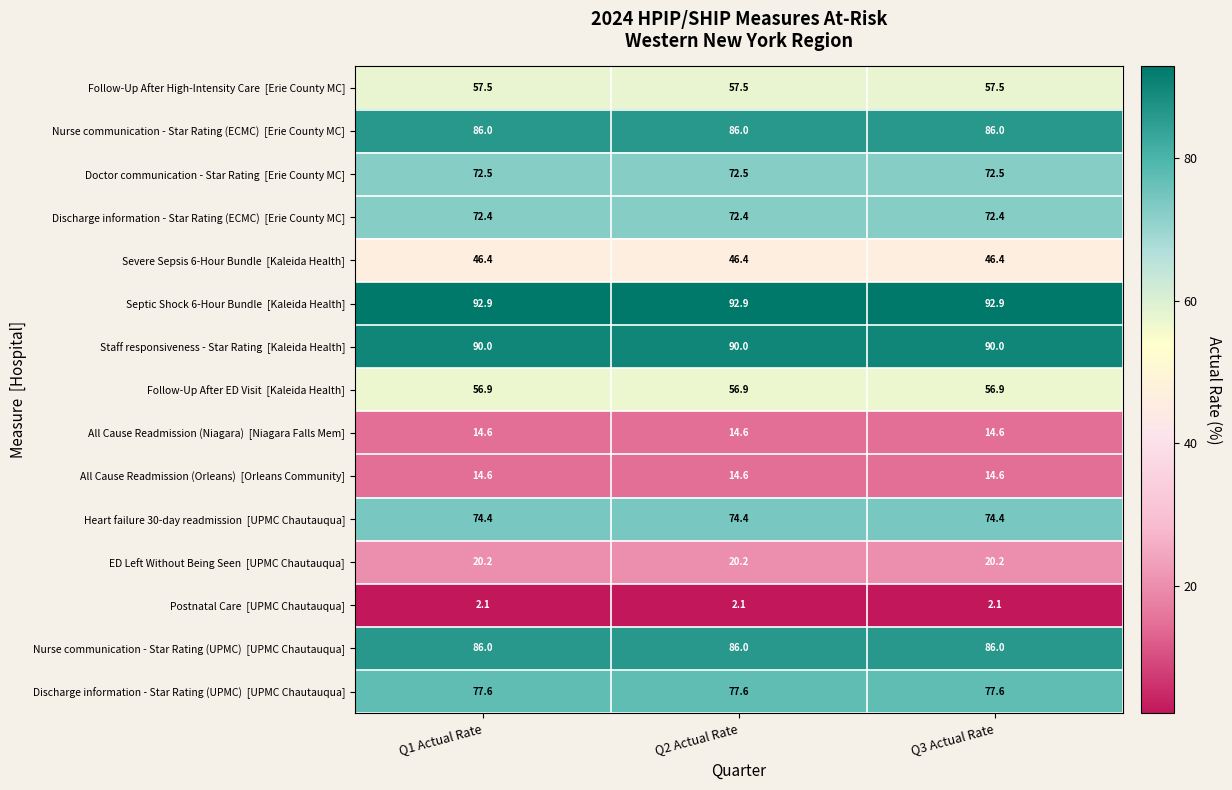

What is the difference between the highest and lowest values at Q3 Actual Rate?

90.8